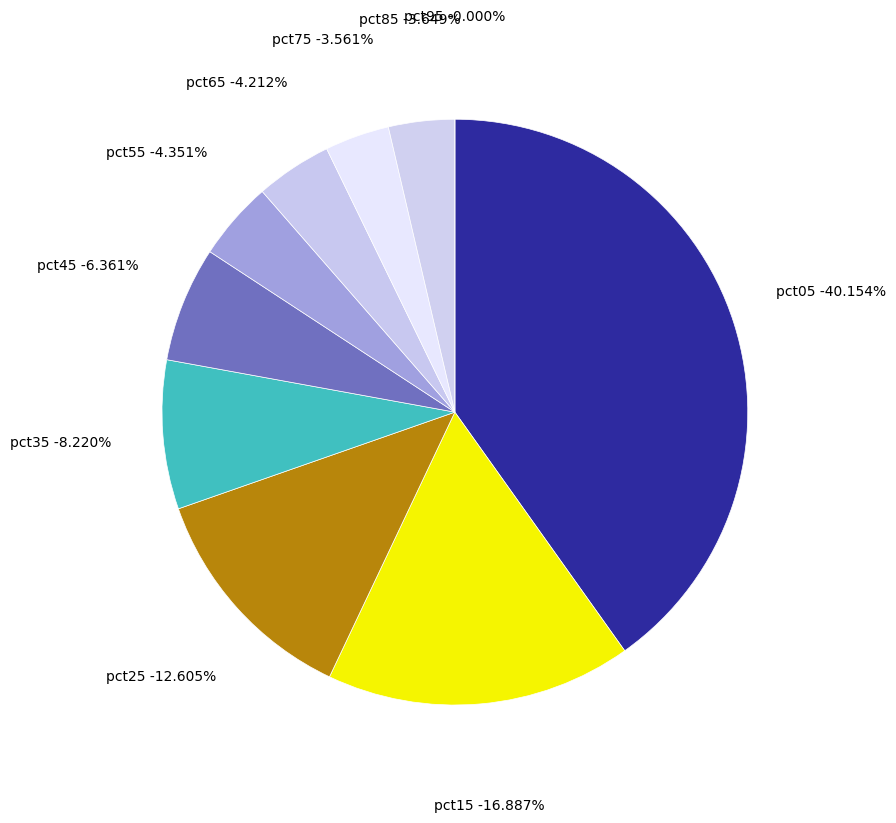

The pct15 slice represents 17% of the pie. True or false?

True